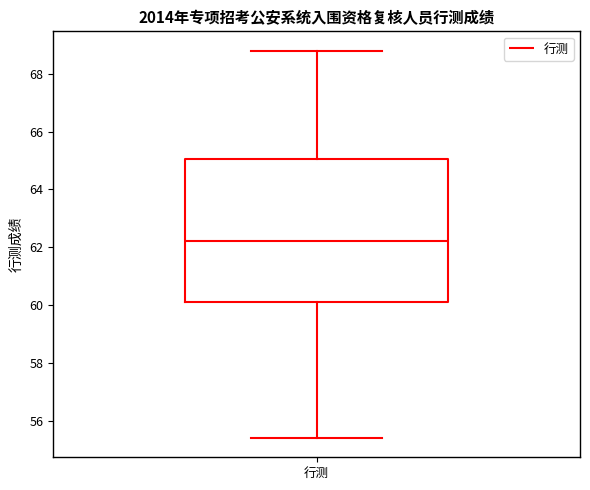

Transcribe this box plot: give where the median line is, the range the box spans, and where the two whiskers end, as read against the y-axis. The values are not printed on the chart, so give them approximately, as read against the axis.

median 62.2, box 60.2 to 65.0, whiskers 55.4 to 68.8